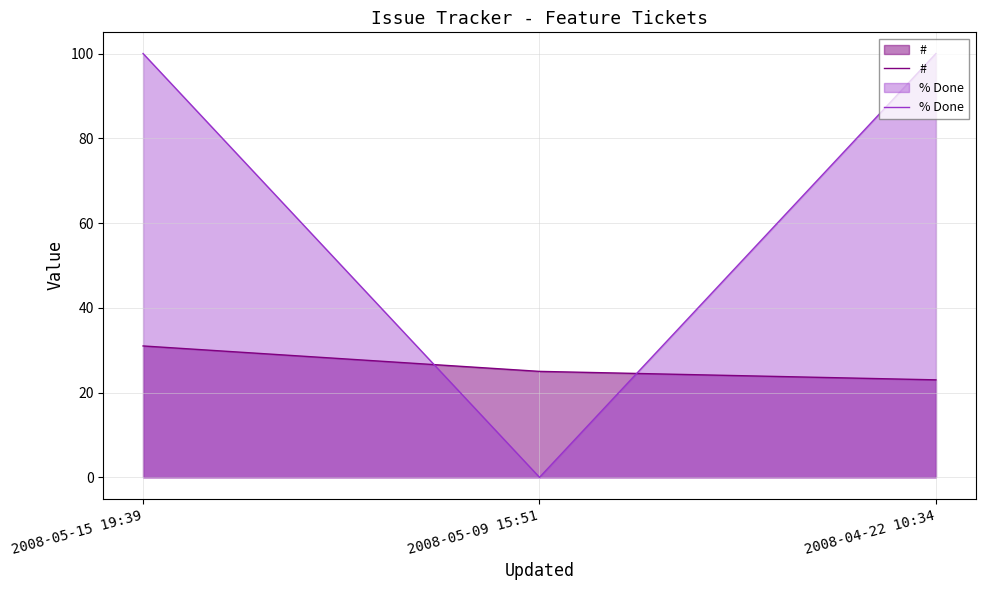

What is the greatest value displayed?

100